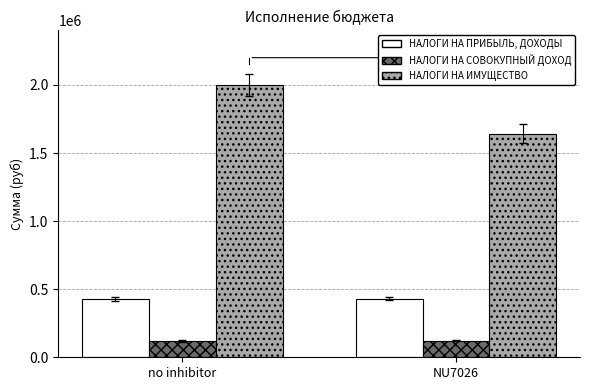

What is the sum of all НАЛОГИ НА СОВОКУПНЫЙ ДОХОД values?

241017.8